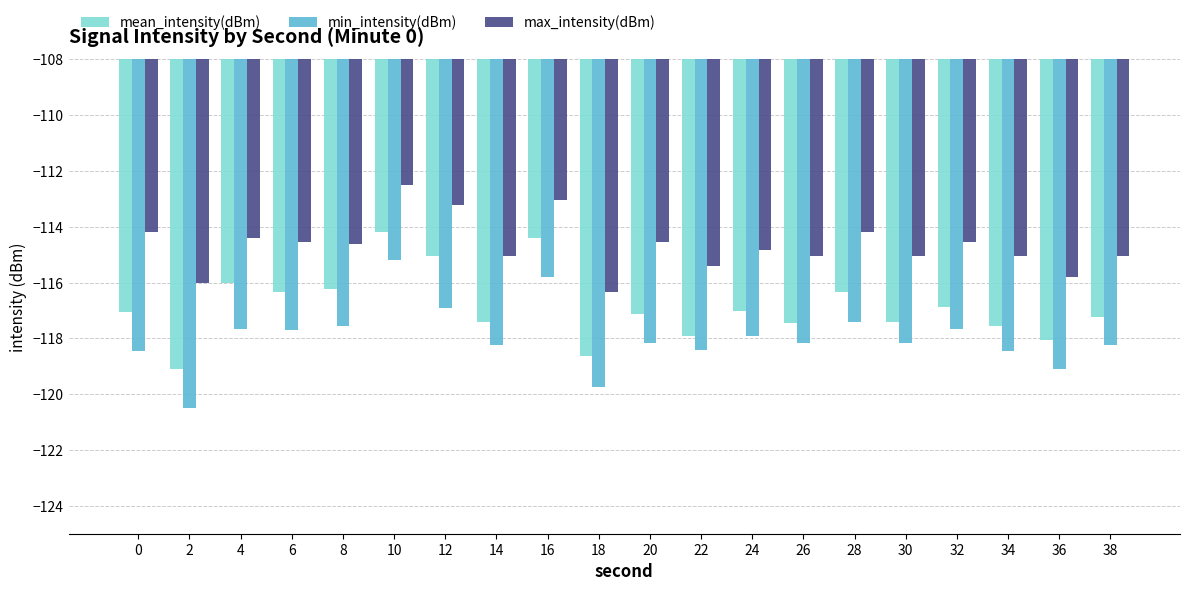

Are the bars grouped side by side (vs. stacked)?

Yes